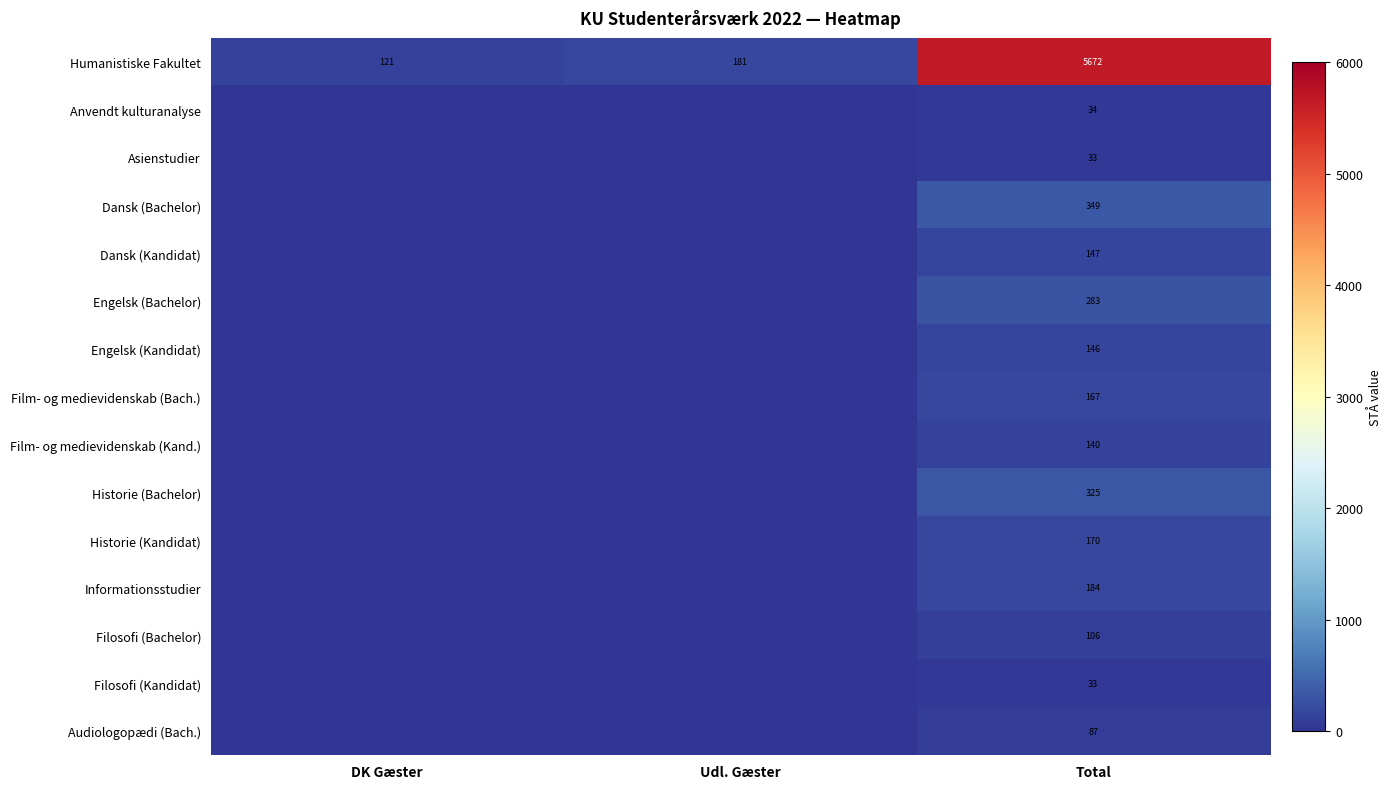

What is the total value across all series at Total?

7876